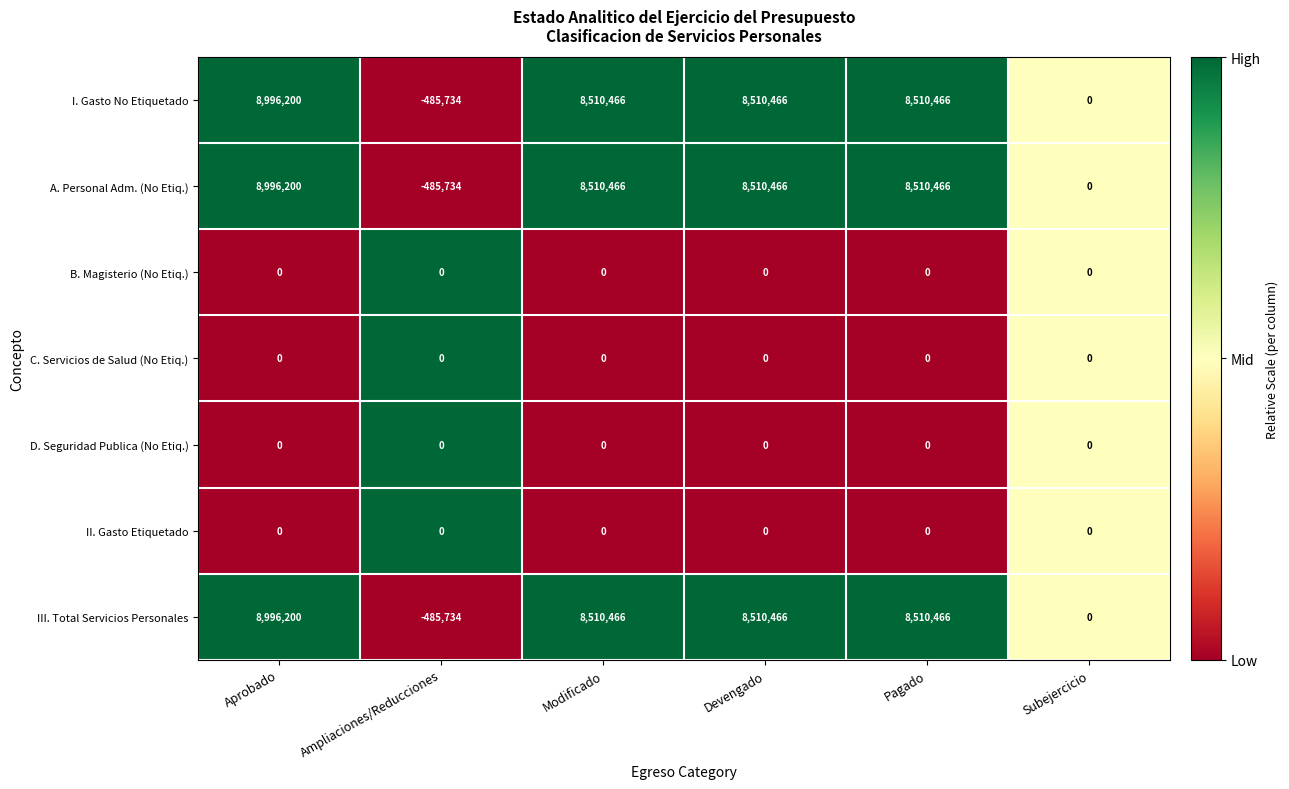

What is the maximum value shown in the chart?

8996200